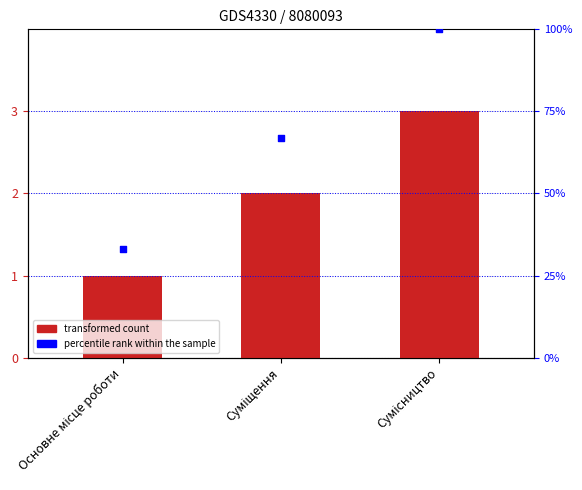

Which series reaches the maximum Y coordinate?

percentile rank within the sample